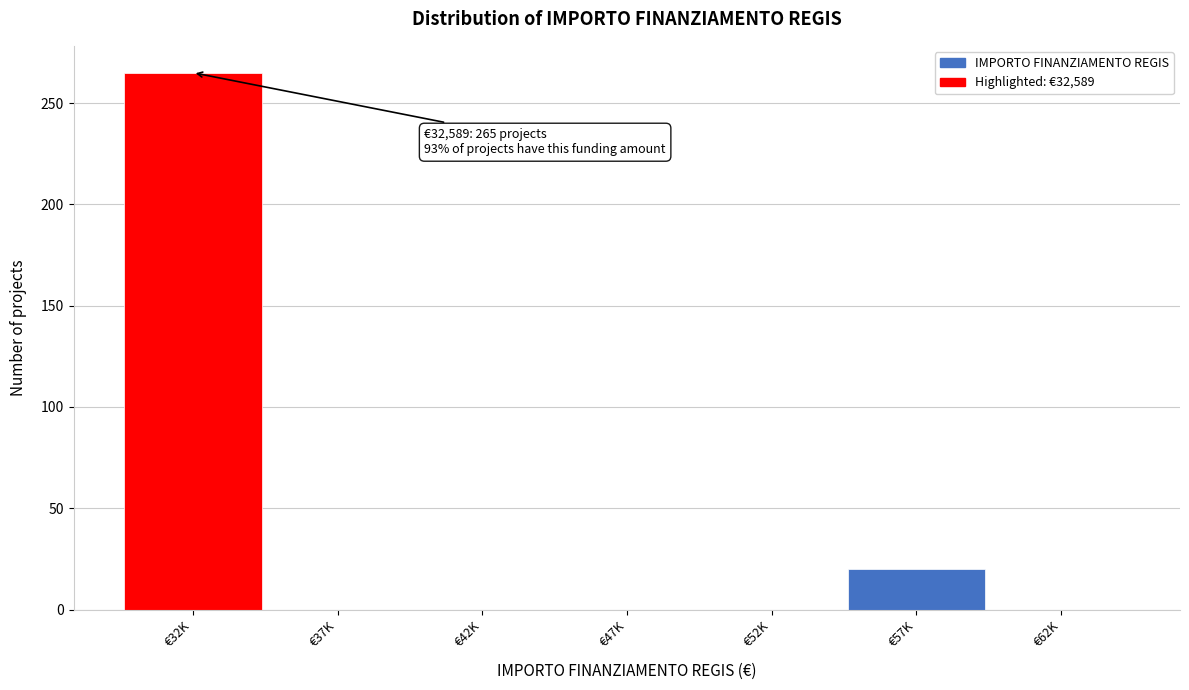

Reading left to right, extract all data points from this chart.

€32K=265	€37K=0	€42K=0	€47K=0	€52K=0	€57K=20	€62K=0